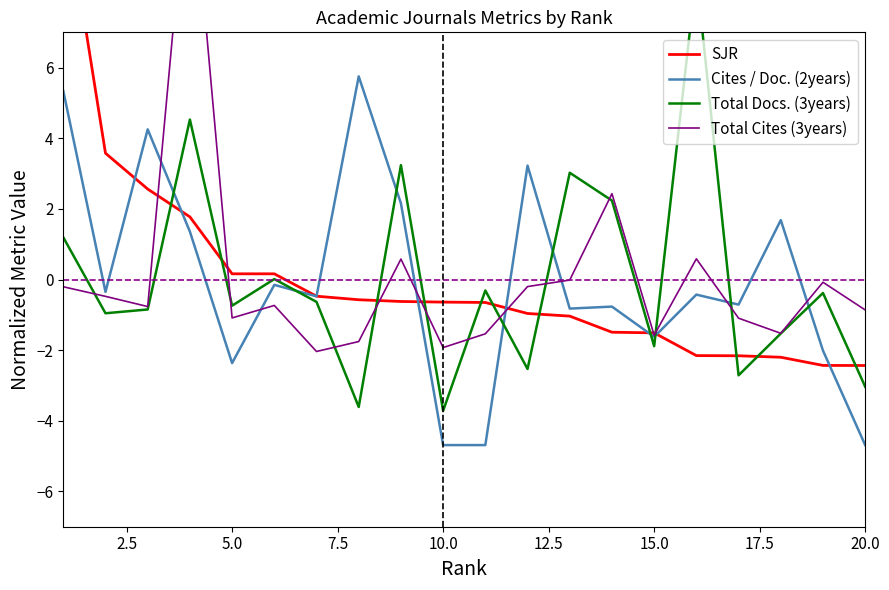

How many categories are shown in the chart?

20